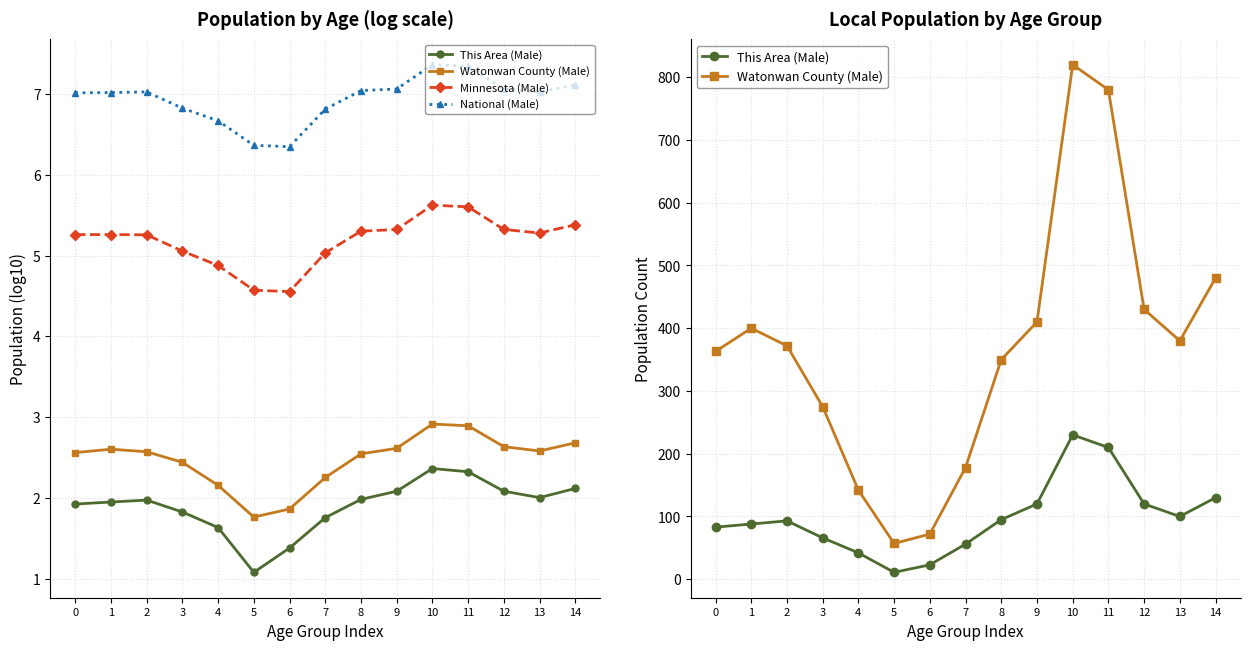

Reading right to left, transcribe all the data shown in this chart.

This Area (Male): 130.0	100.0	120.0	210.0	230.0	120.0	95.0	56.0	23.0	11.0	42.0	66.0	93.0	88.0	83.0
Watonwan County (Male): 480.0	380.0	430.0	780.0	820.0	410.0	350.0	178.0	72.0	57.0	142.0	275.0	372.0	400.0	363.0
Minnesota (Male): 5.4	5.3	5.3	5.6	5.6	5.3	5.3	5.0	4.6	4.6	4.9	5.1	5.3	5.3	5.3
National (Male): 7.1	7.0	7.1	7.3	7.4	7.1	7.0	6.8	6.3	6.4	6.7	6.8	7.0	7.0	7.0